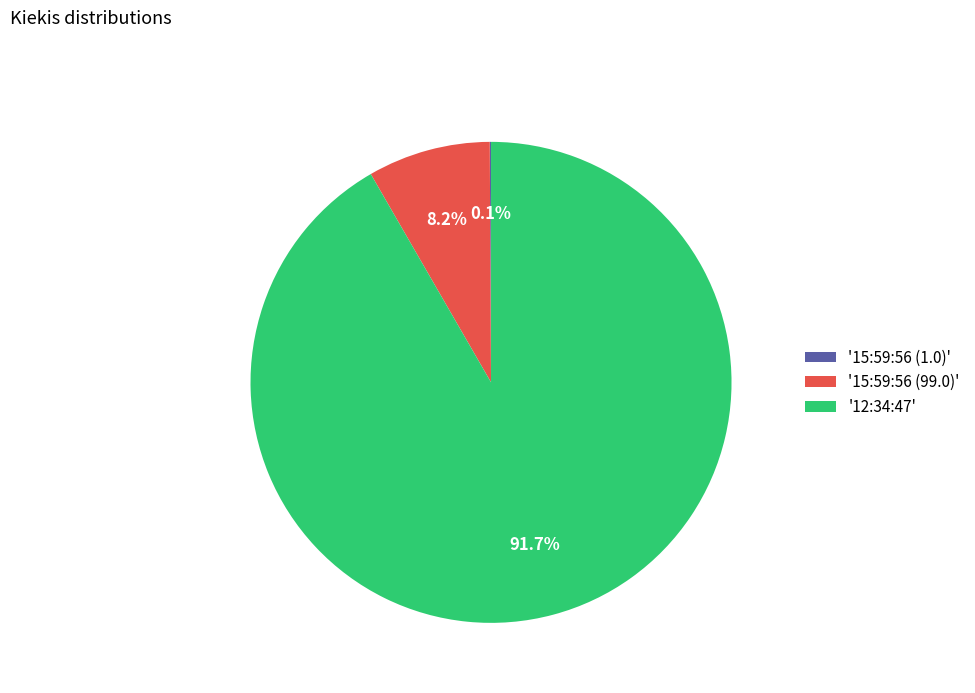

What is the largest slice in the pie chart?

'12:34:47'